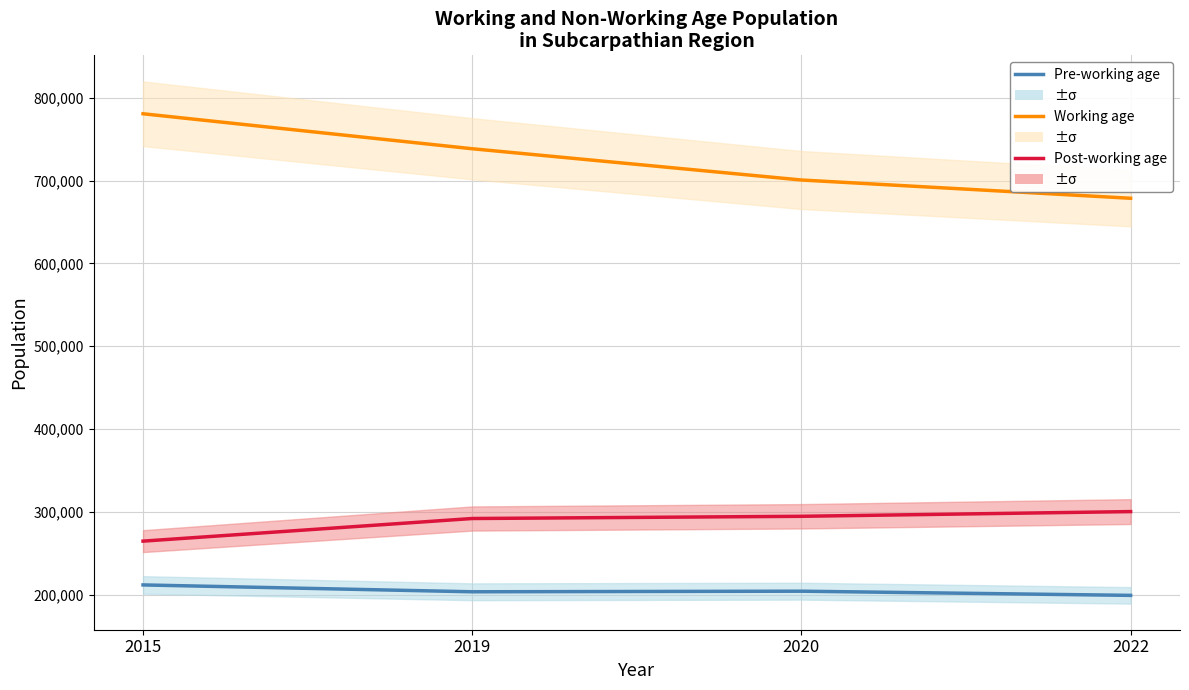

Reading left to right, transcribe all the data shown in this chart.

Pre-working age: 2015=211695	2019=203418	2020=204128	2022=199077
Working age: 2015=780879	2019=738618	2020=700849	2022=678795
Post-working age: 2015=264605	2019=291925	2020=294607	2022=300292